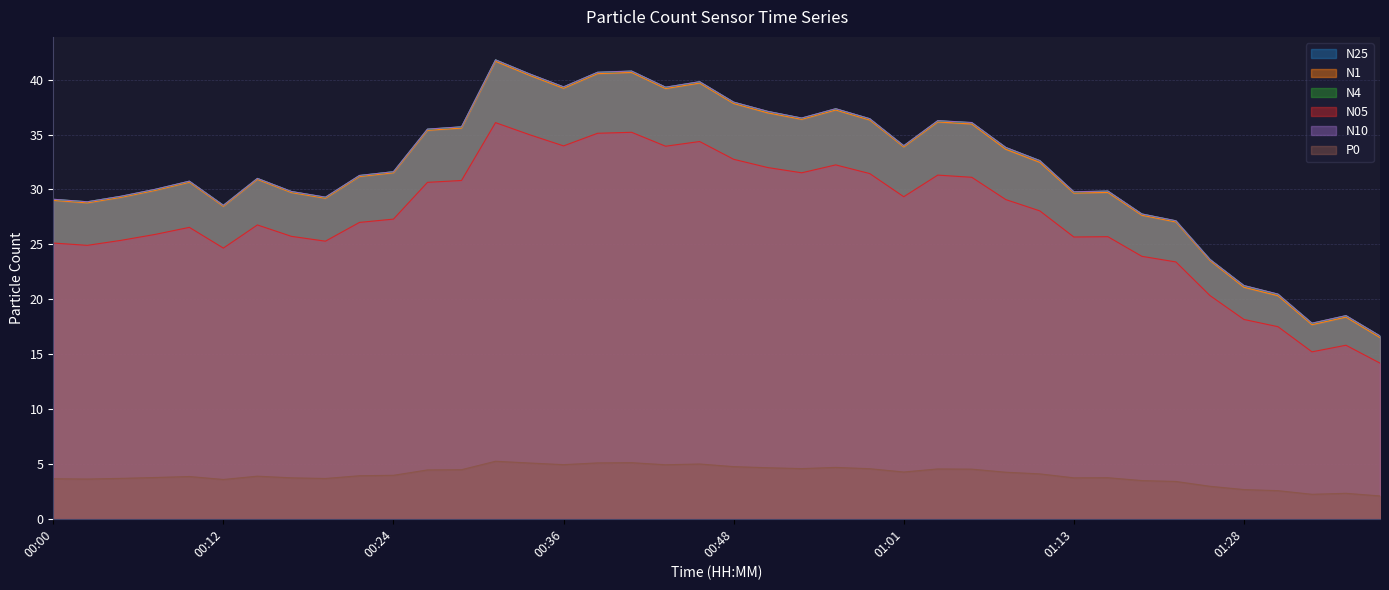

True or false: P0 and N1 cross at least once.

False